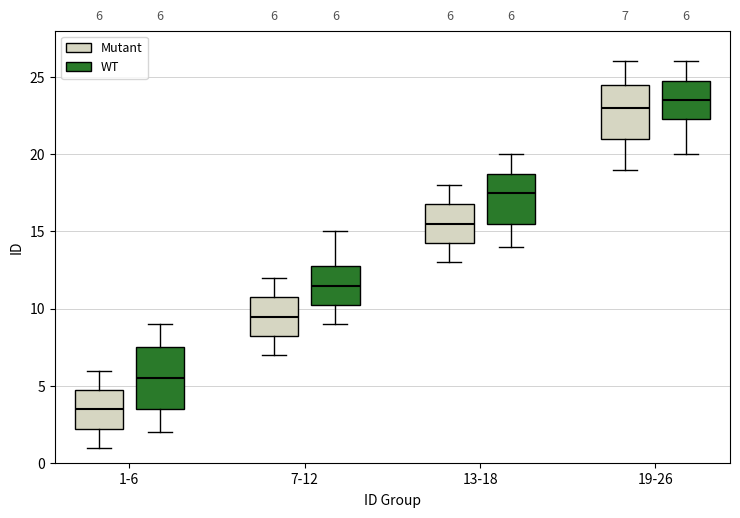

Which box has the highest median line?

19-26 (WT)